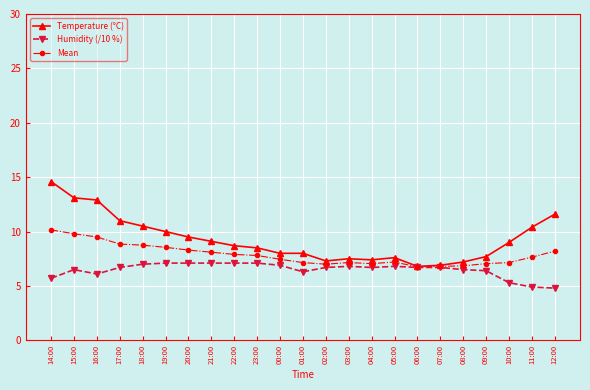

What is the difference between the maximum and minimum values in the Humidity (/10 %) series?

2.3